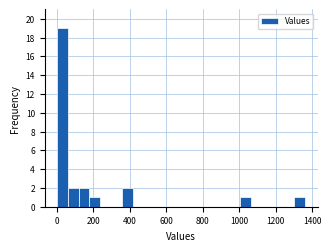

Read against the x-axis, roughly where is the centre of the tallest bar?

20